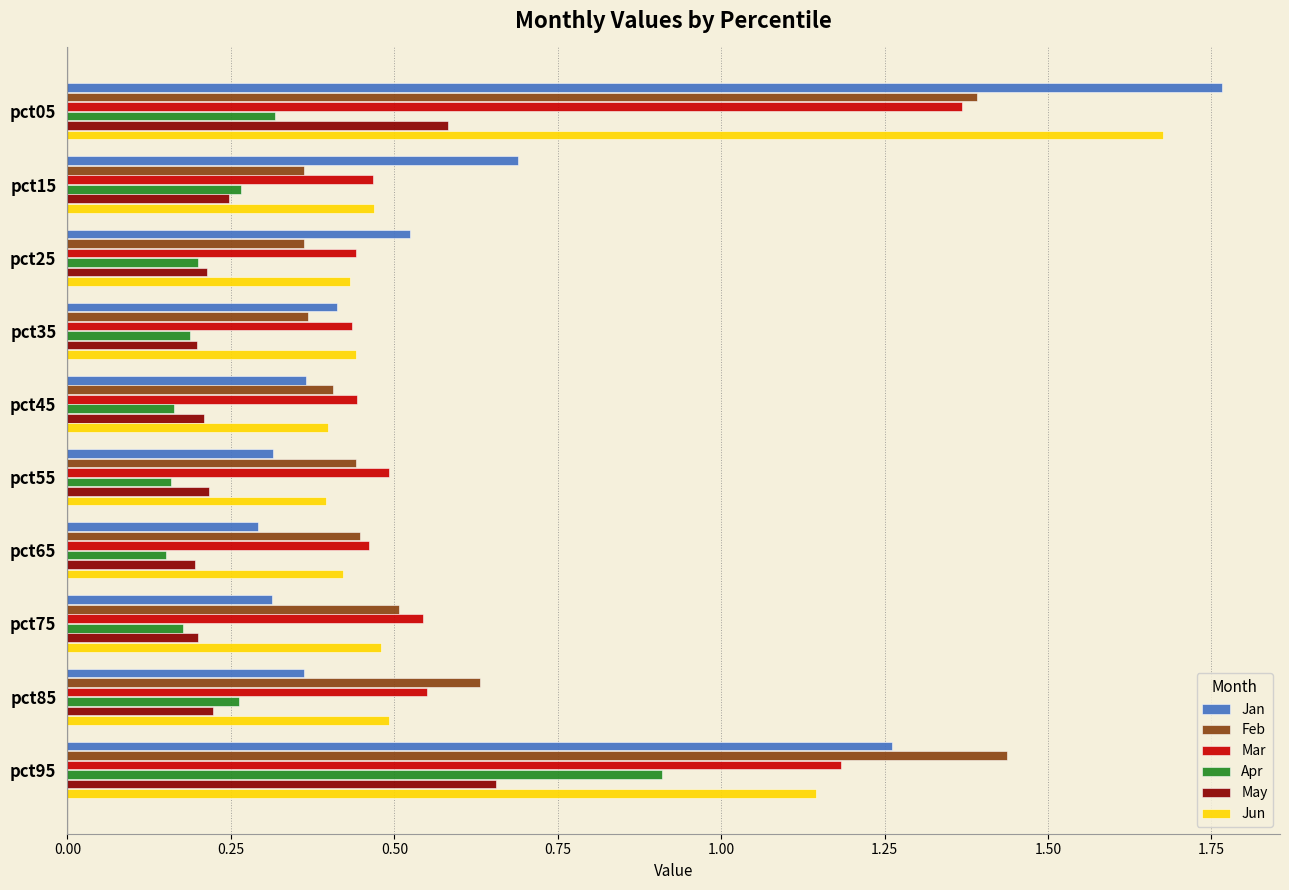

What is the sum of all Mar values?

6.4